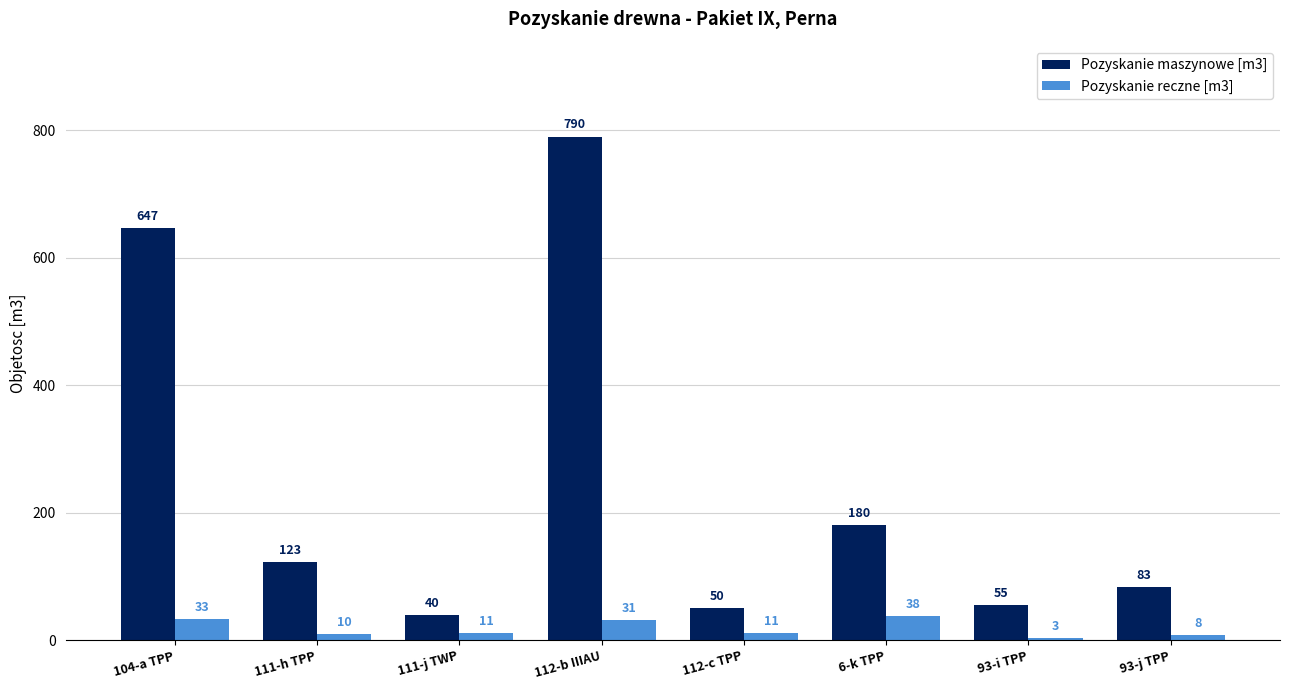

What are all the series names shown in the legend?

Pozyskanie maszynowe [m3], Pozyskanie reczne [m3]